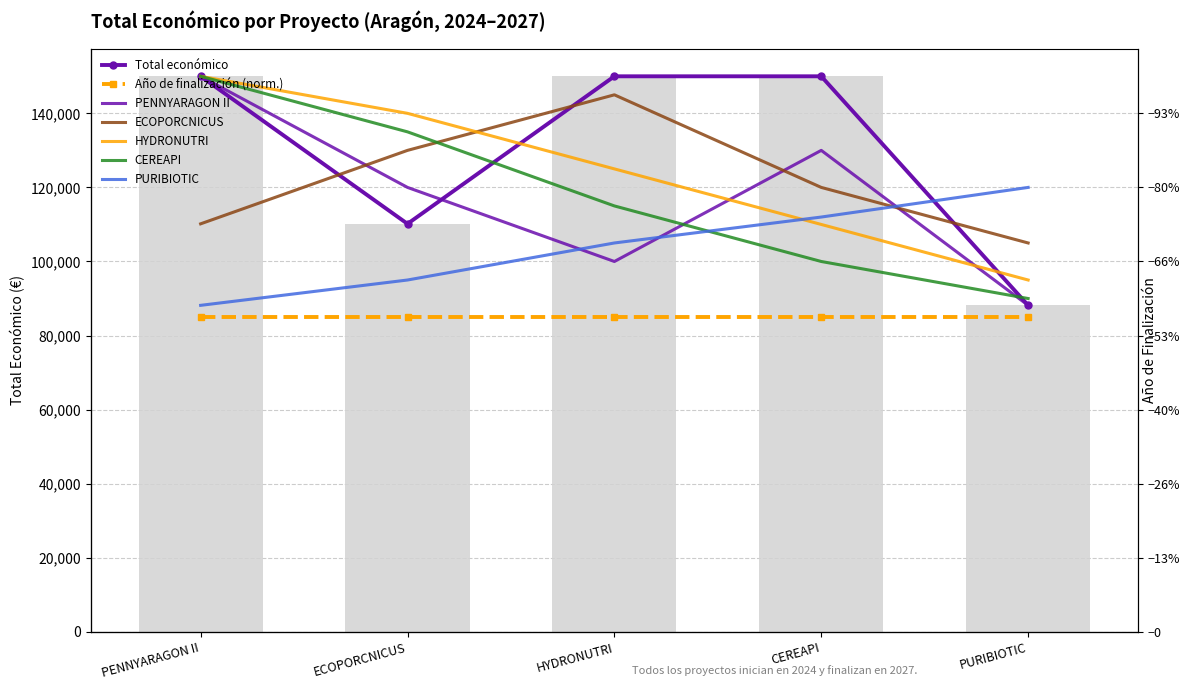

Rank the categories by value from lowest to highest.

PURIBIOTIC, ECOPORCNICUS, PENNYARAGON II, HYDRONUTRI, CEREAPI